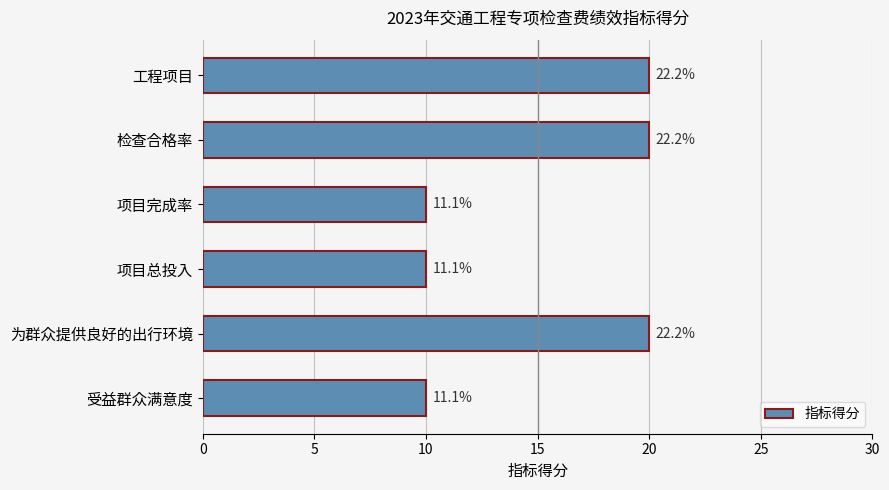

What is the minimum value shown in the chart?

10